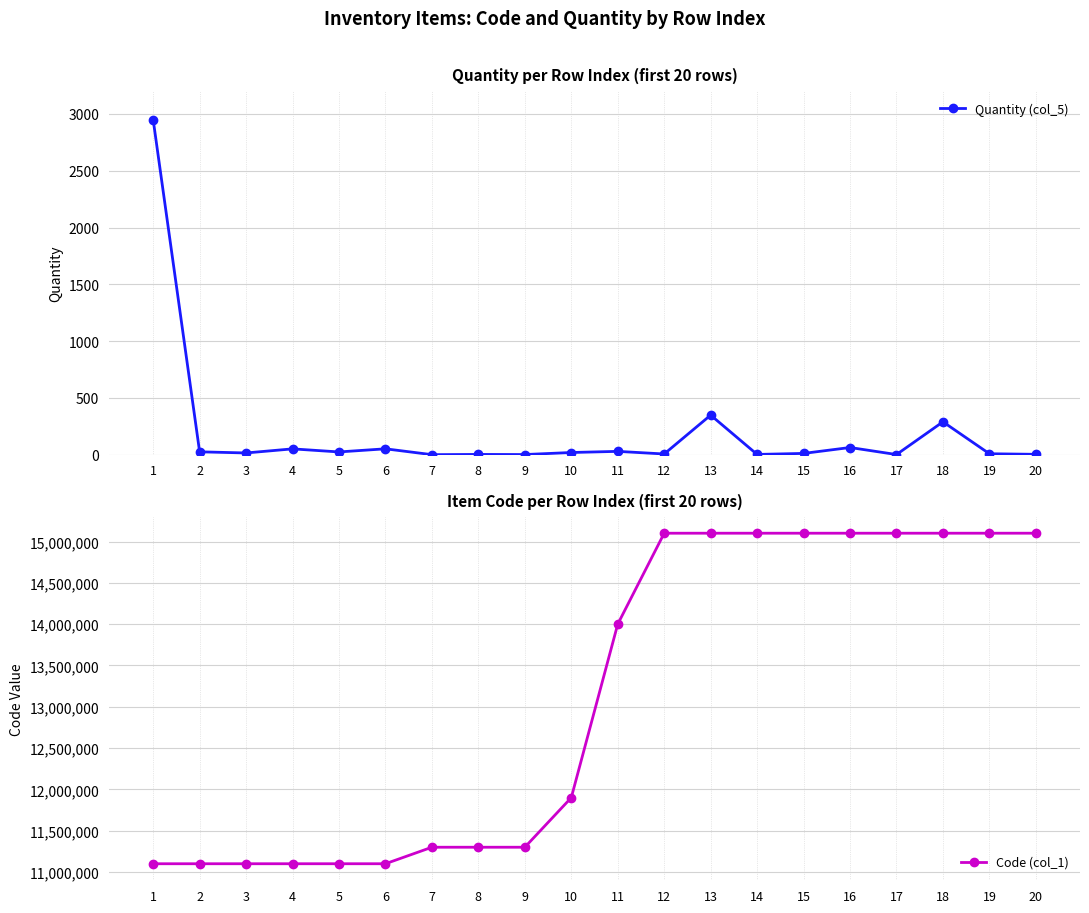

What is the sum of the Quantity (col_5) values at 10 and 5?

45.0